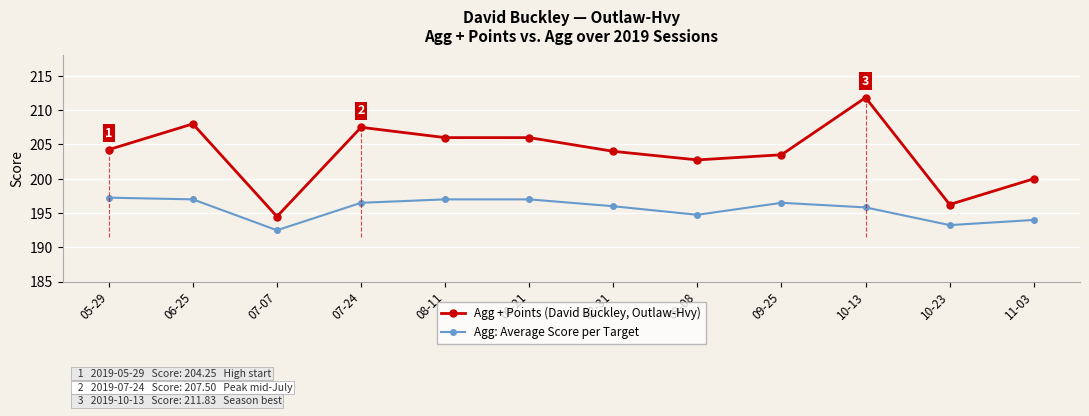

True or false: Agg + Points (David Buckley, Outlaw-Hvy) has more than 1 interior local peaks.

True